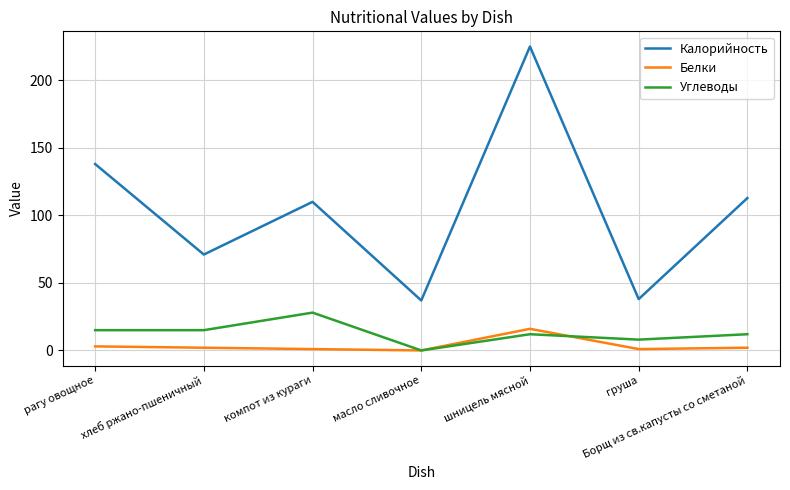

What is the difference between the Углеводы values at груша and шницель мясной?

4.0